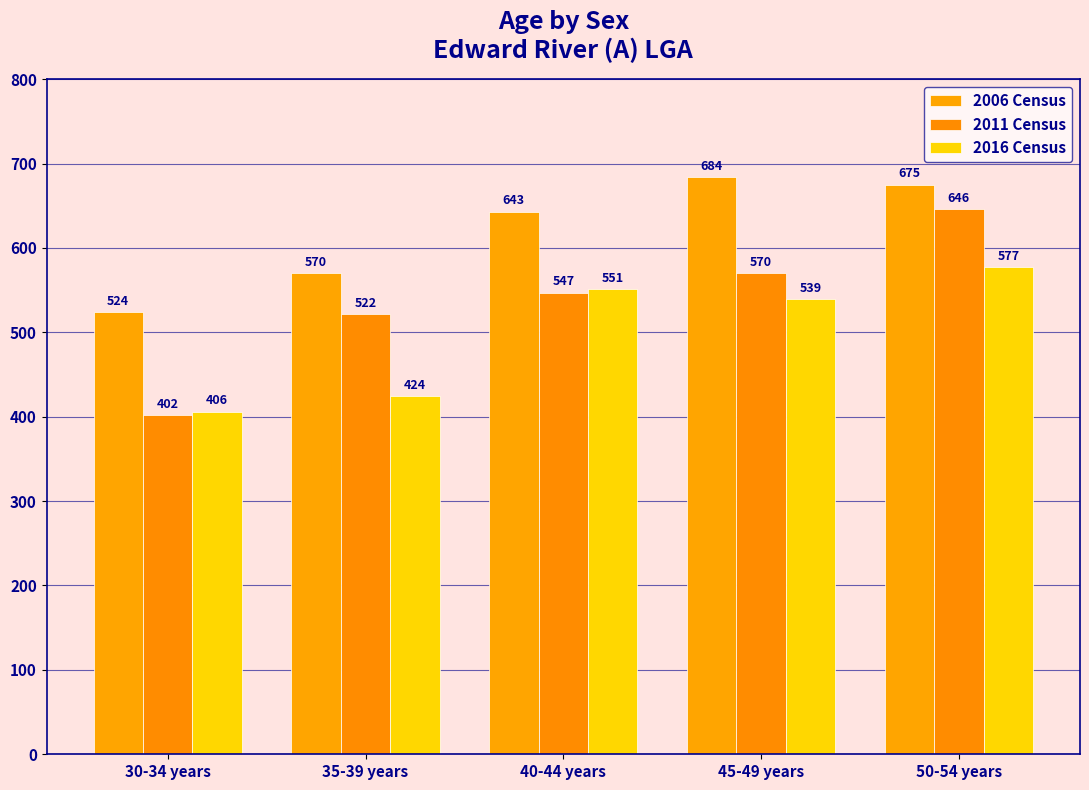

Which series changed the most between 30-34 years and 50-54 years?

2011 Census